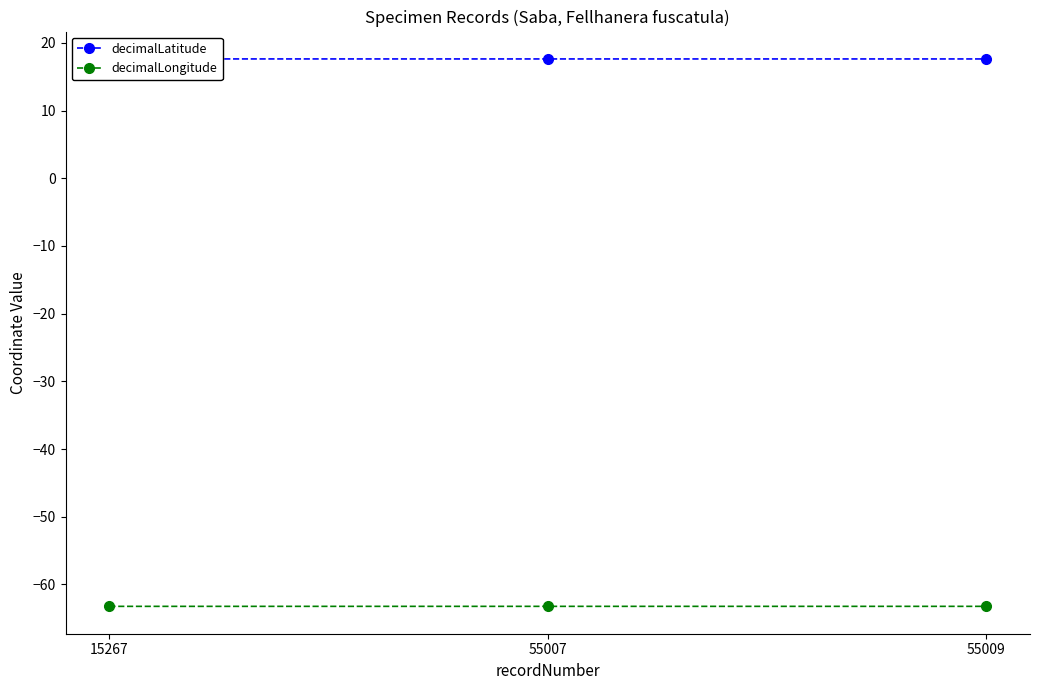

True or false: decimalLatitude has a value of 23.2 at 55009.

False